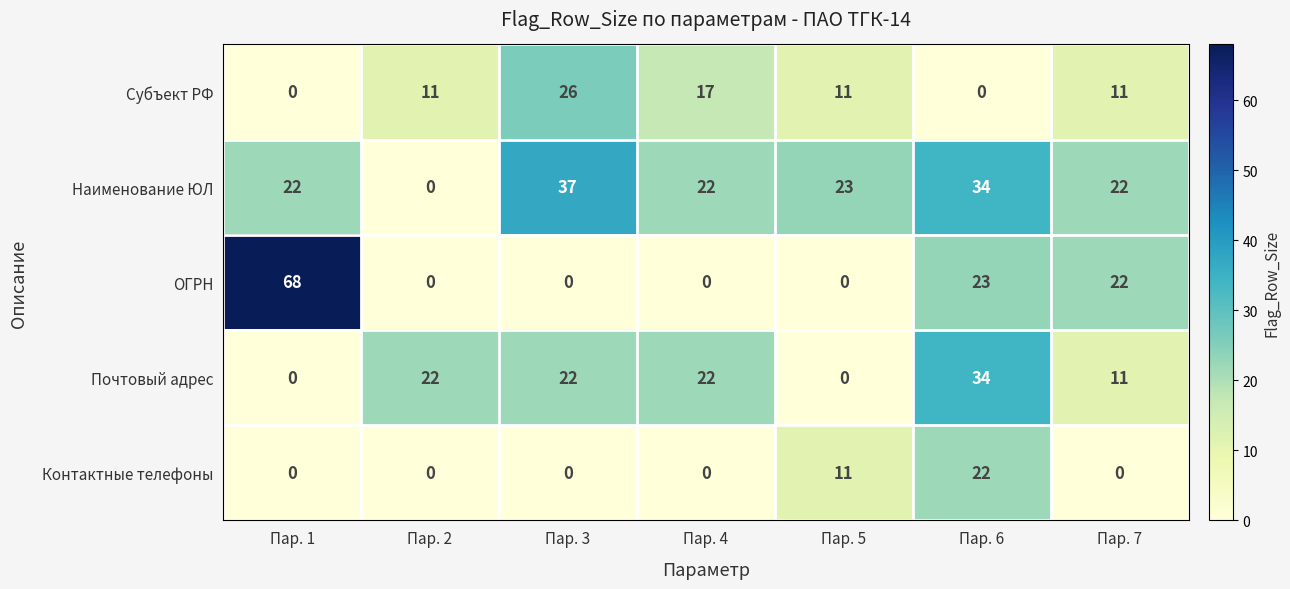

What is the difference between the highest and lowest values at Пар. 1?

68